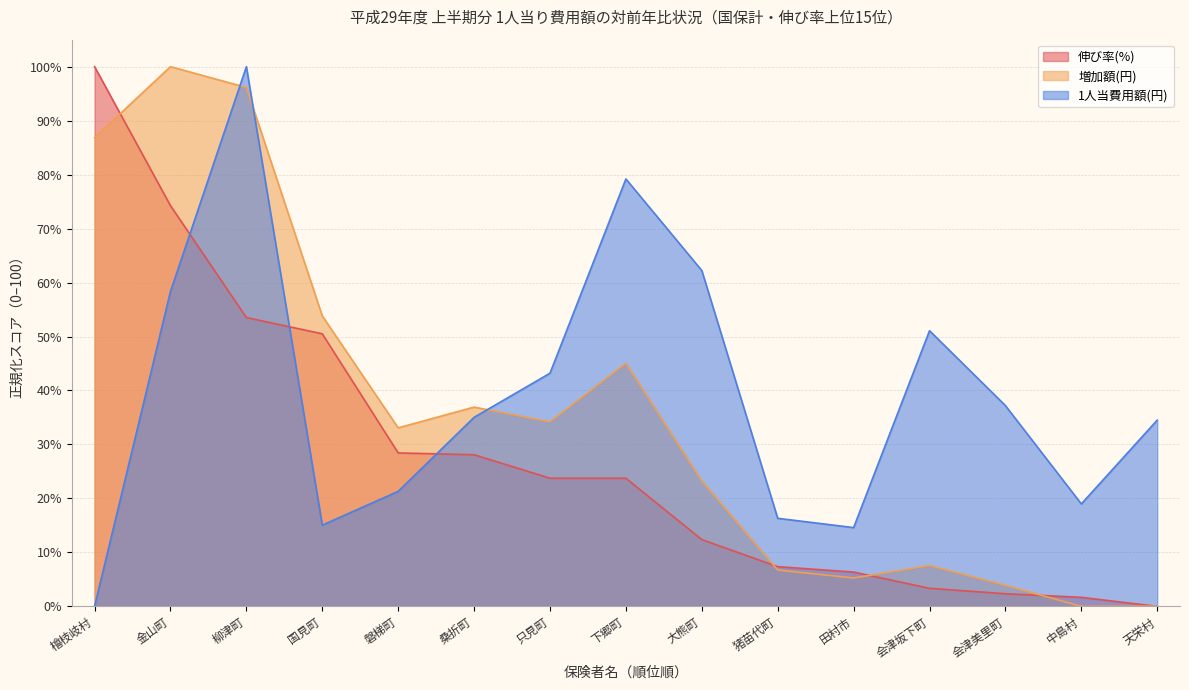

Reading left to right, extract all data points from this chart.

伸び率(%): 100.0	74.2	53.5	50.5	28.4	28.1	23.7	23.7	12.4	7.4	6.4	3.3	2.3	1.7	0.0
増加額(円): 86.8	100.0	96.1	53.8	33.1	36.9	34.2	45.1	23.3	6.7	5.3	7.6	3.9	0.0	0.0
1人当費用額(円): 0.0	58.3	100.0	15.1	21.3	35.0	43.2	79.2	62.2	16.3	14.6	51.1	37.2	19.0	34.5